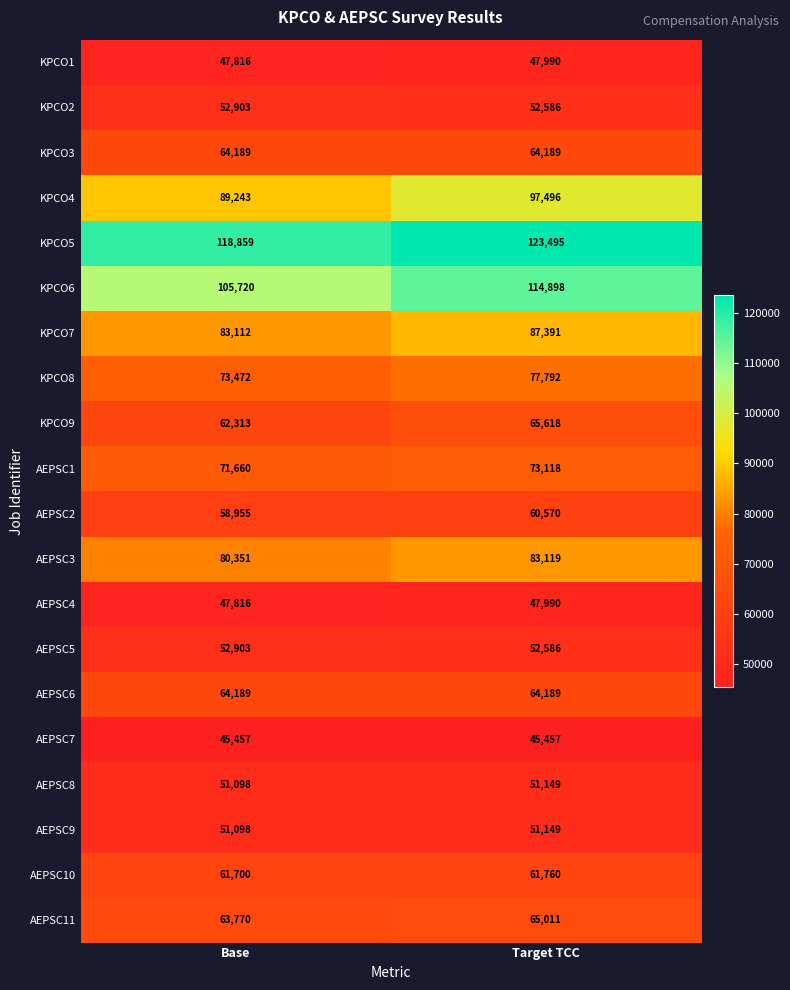

The KPCO2 series shows 31782 at Base. True or false?

False